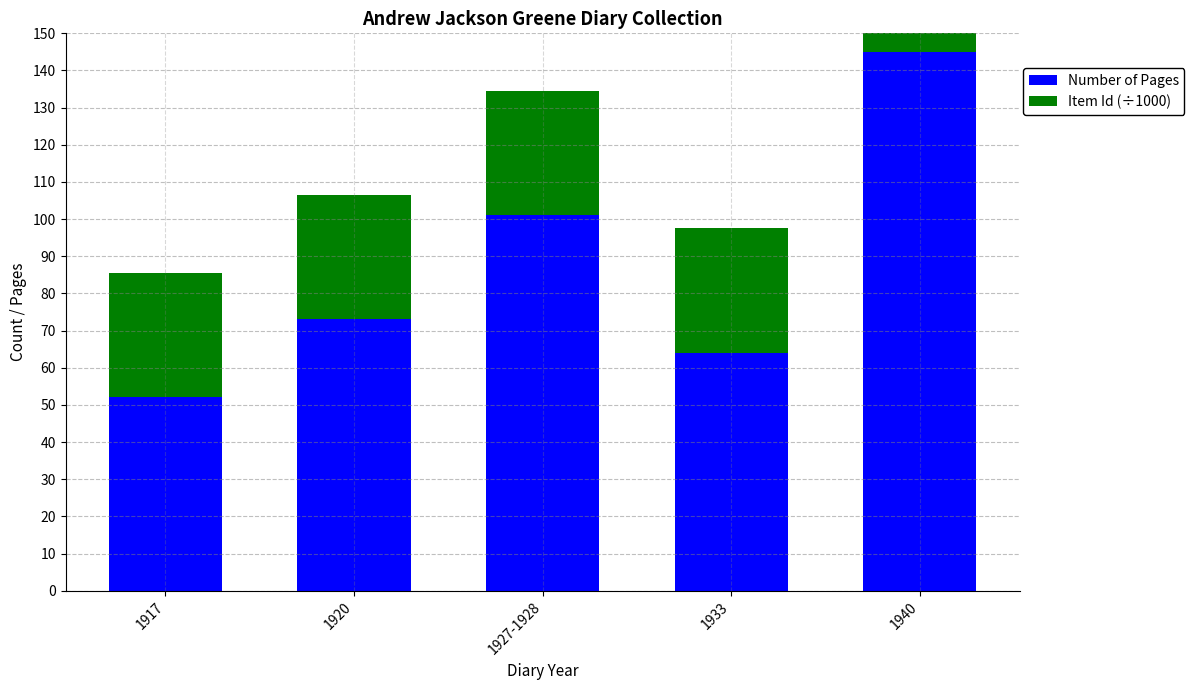

The Item Id (÷1000) series shows 59.0 at 1920. True or false?

False